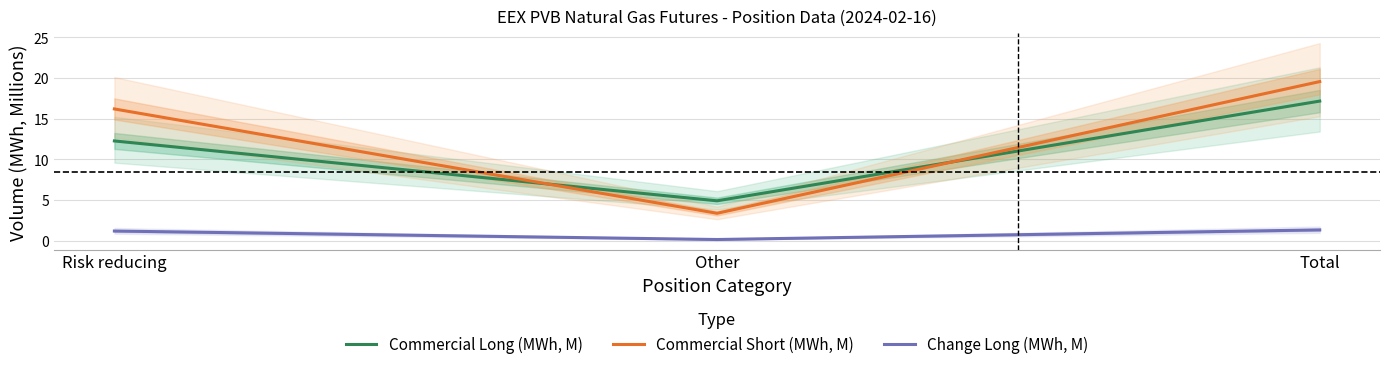

What is the minimum value shown in the chart?

0.1